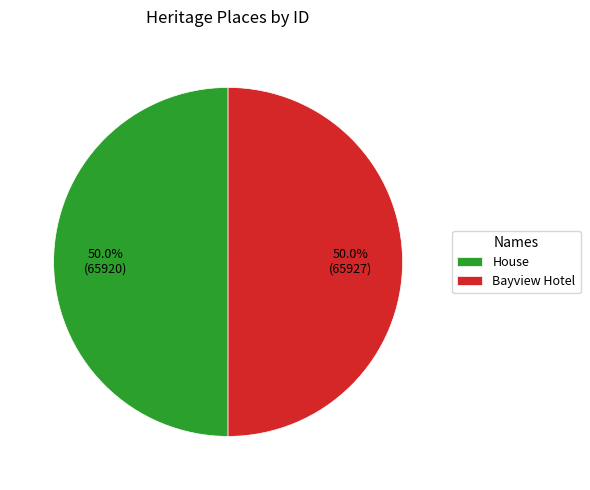

What is the ratio of the value at Bayview Hotel to the value at House?

1.0